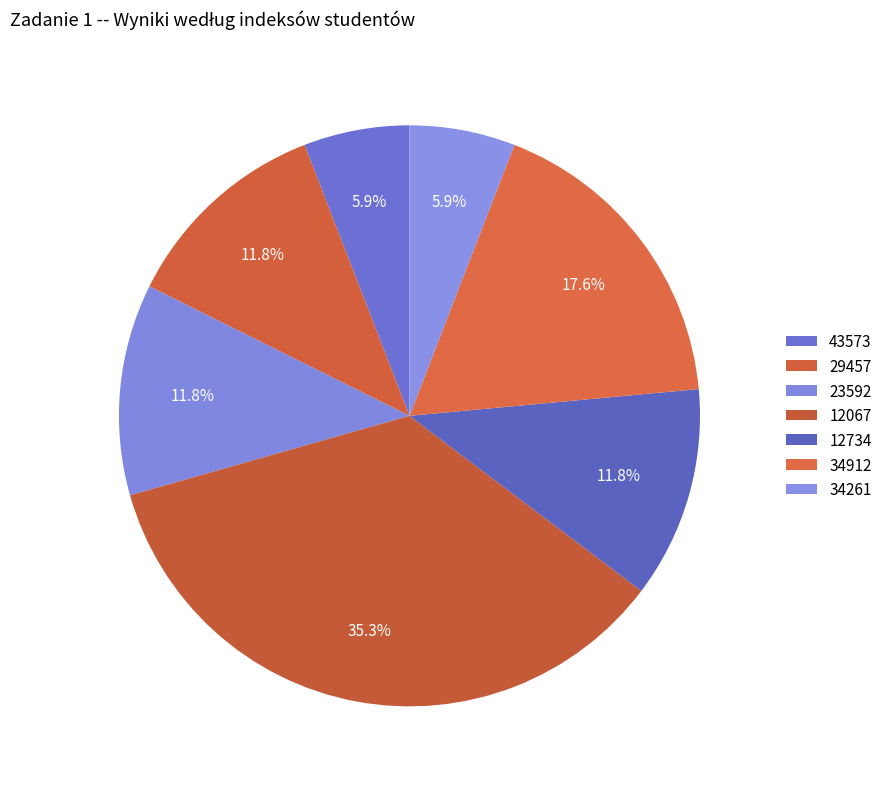

How many slices are in this pie chart?

7